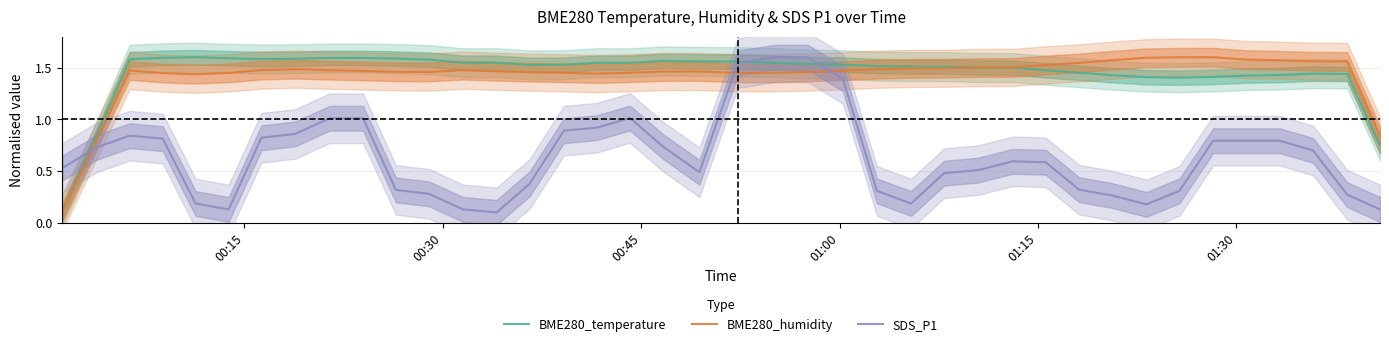

What is the value of the BME280_humidity point at the 14th from the left?

1.5